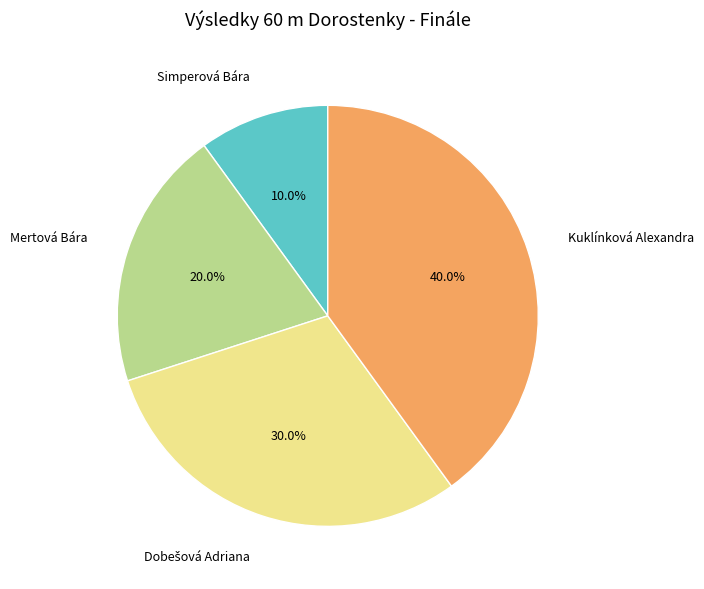

To the nearest percent, what is the difference between the largest and smallest slice percentages?

30%